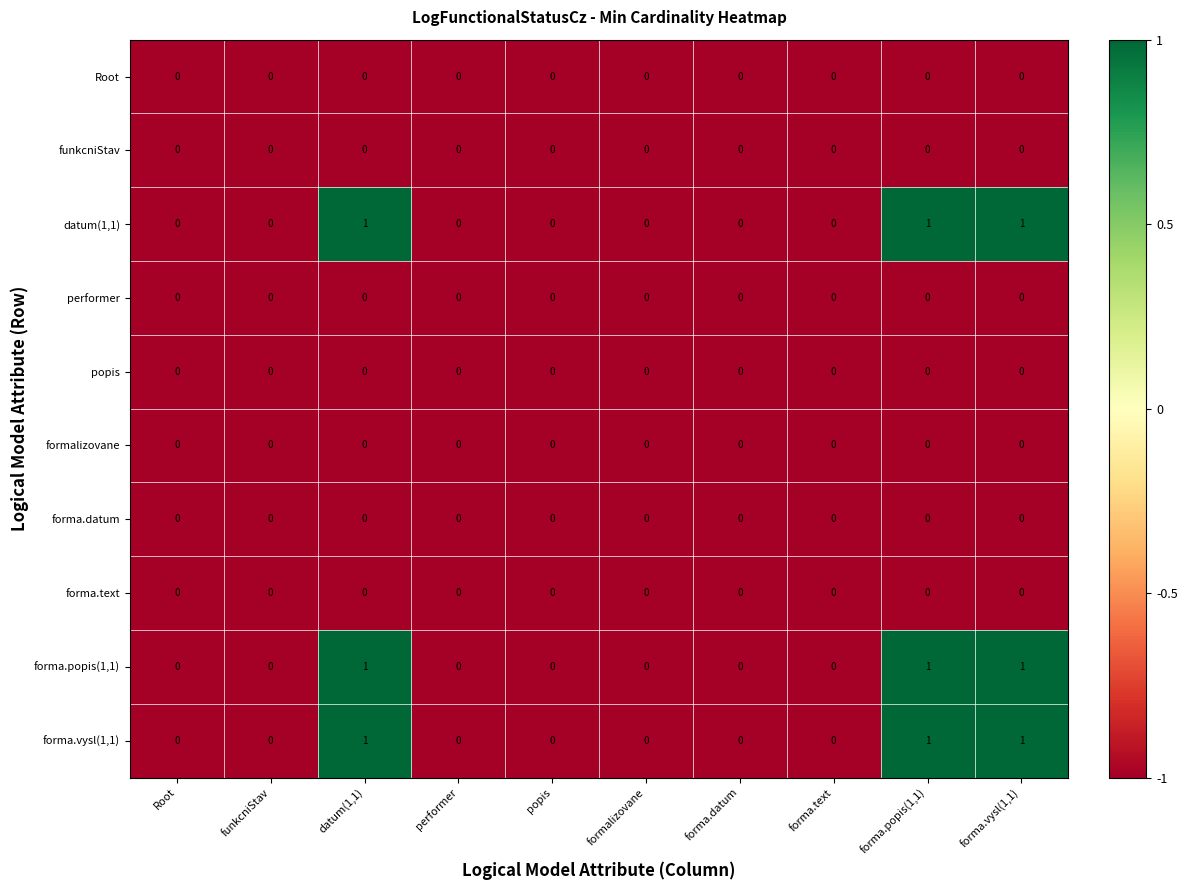

What is the spread (max minus min) of values at forma.vysl(1,1)?

1